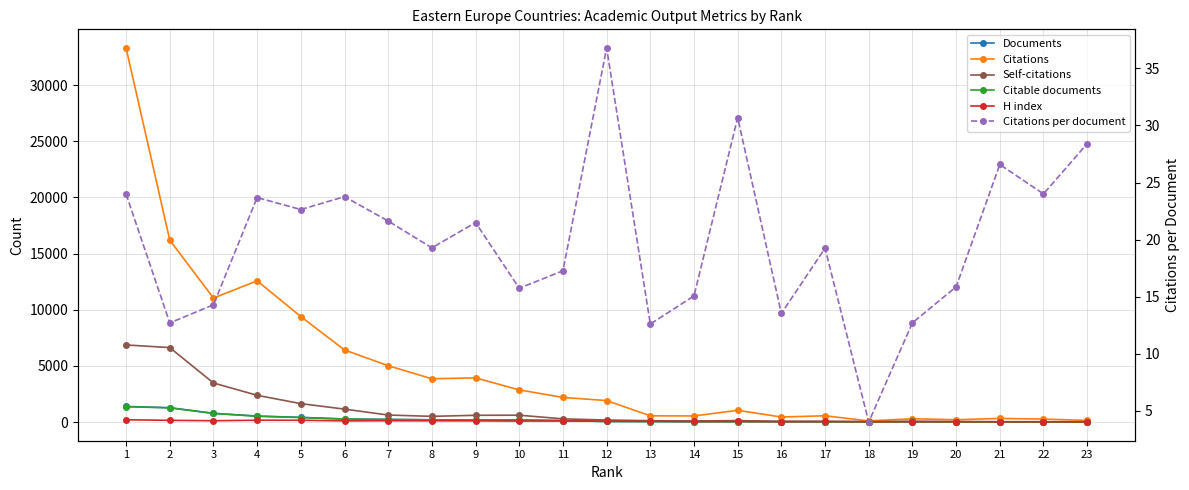

Does the chart have visible grid lines?

Yes